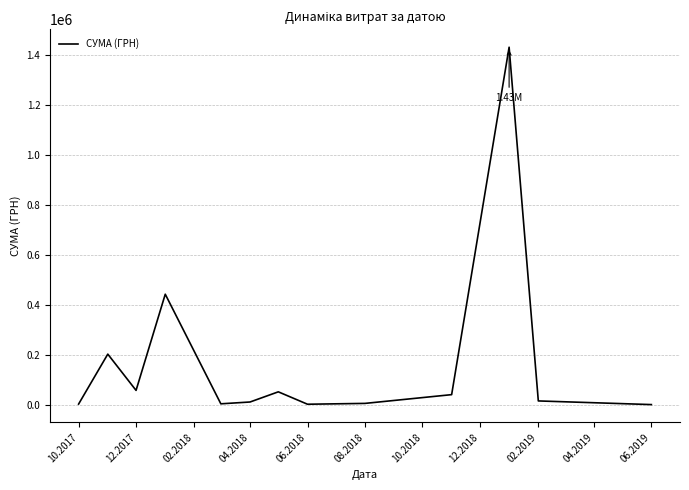

What is the difference between the maximum and minimum values?

1428467.4